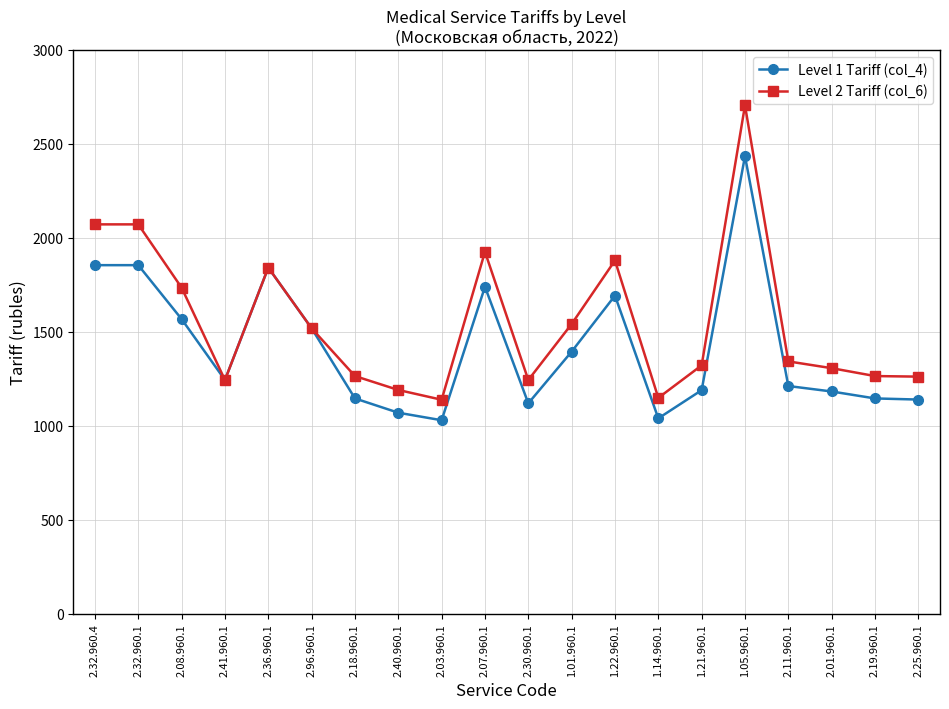

List the series in order of their overall mean, lowest first.

Level 1 Tariff (col_4), Level 2 Tariff (col_6)